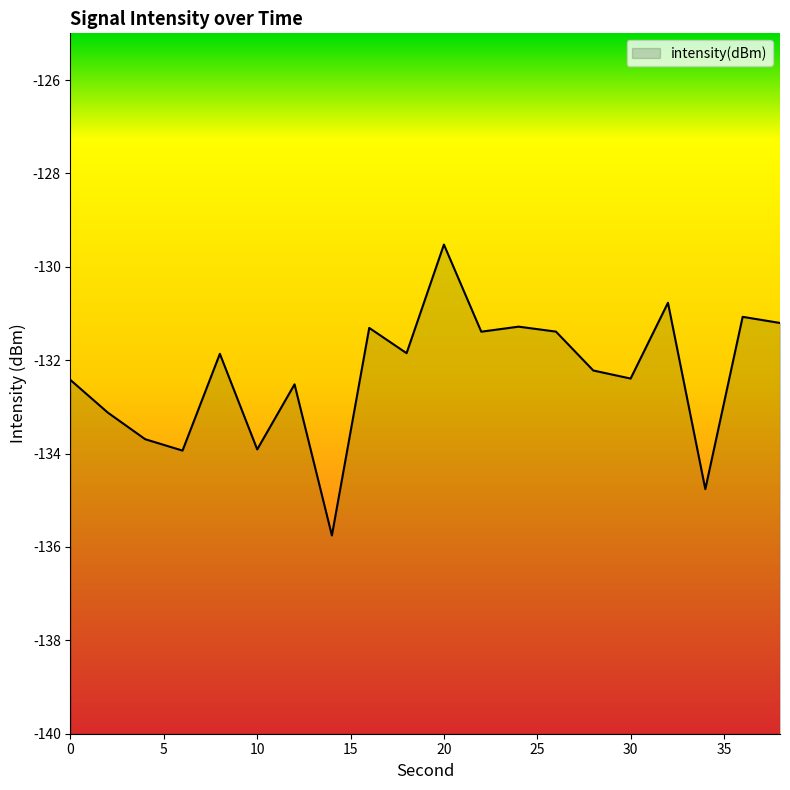

Which label corresponds to the smallest value in the chart?

14